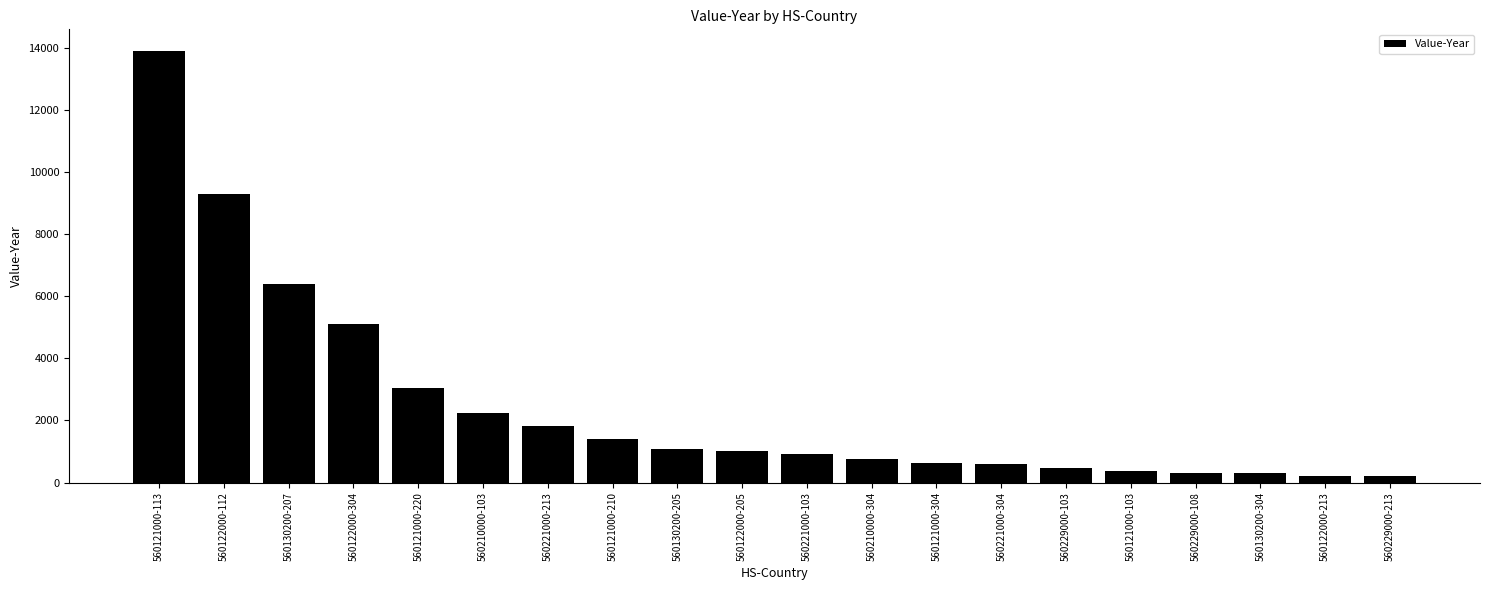

What is the maximum value shown in the chart?

13896